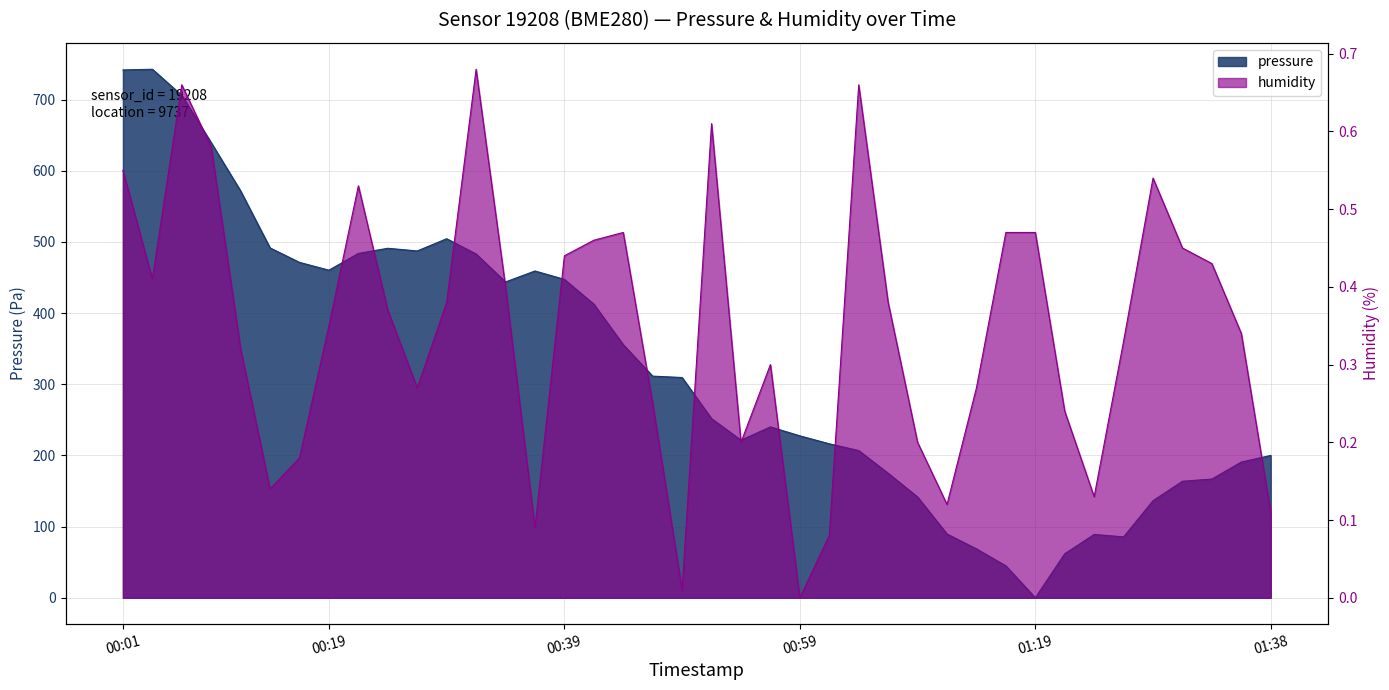

What is the maximum value shown in the chart?

742.6